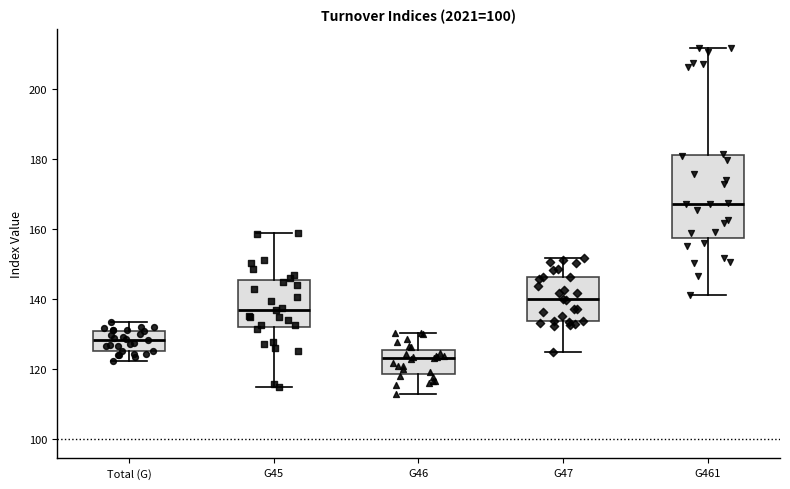

Reading left to right, transcribe this box plot: for each box, give where its median line is, the range the box spans, and where its two whiskers end, as read against the y-axis. The values are not printed on the chart, so give them approximately, as read against the axis.

Total (G): median 128, box 126 to 130, whiskers 122 to 134
G45: median 136, box 132 to 146, whiskers 114 to 158
G46: median 124, box 118 to 126, whiskers 112 to 130
G47: median 140, box 134 to 146, whiskers 124 to 152
G461: median 168, box 158 to 182, whiskers 142 to 212